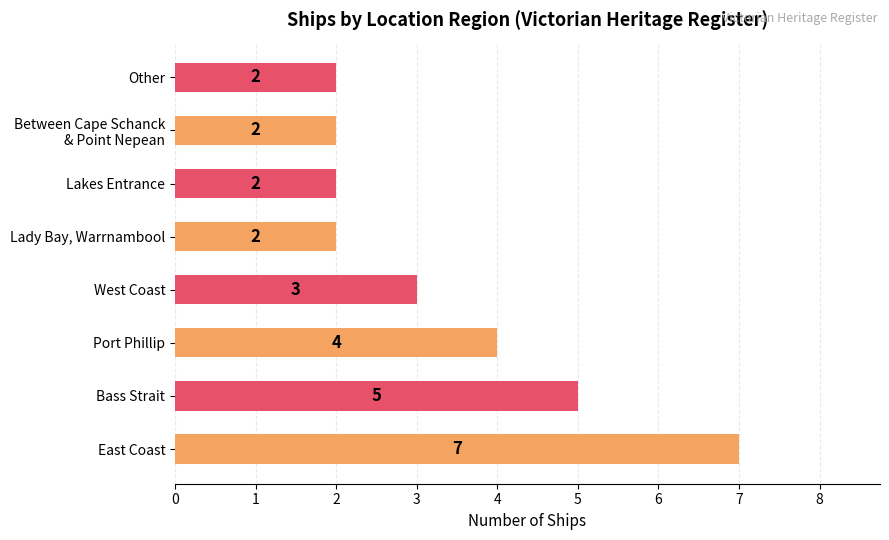

Reading bottom to top, what are all the values shown in this chart?

7	5	4	3	2	2	2	2